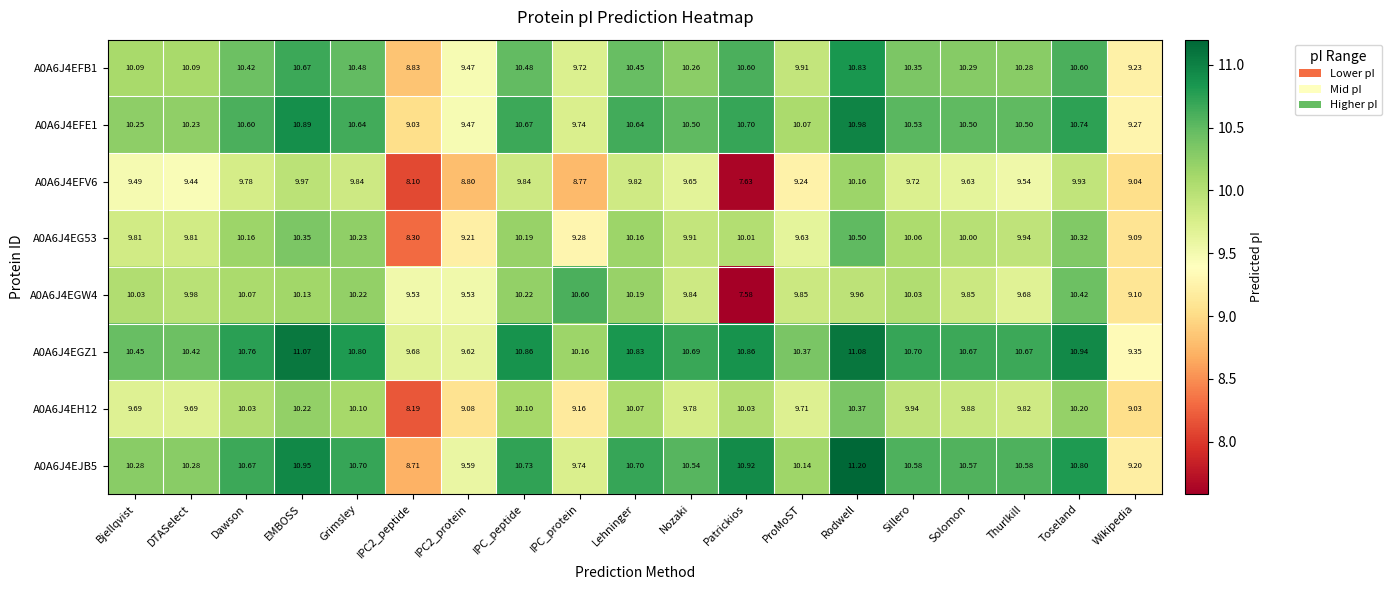

At how many categories does at least one series exceed 8?

19